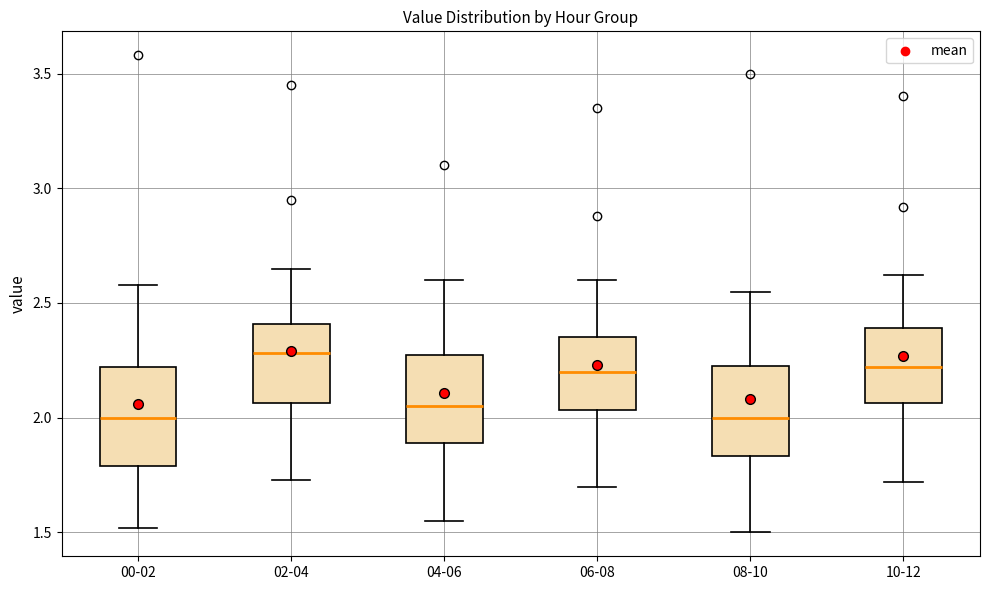

Where is the lower edge of the box for 06-08 on the y-axis? The values are not printed on the chart, so give them approximately, as read against the axis.

2.05